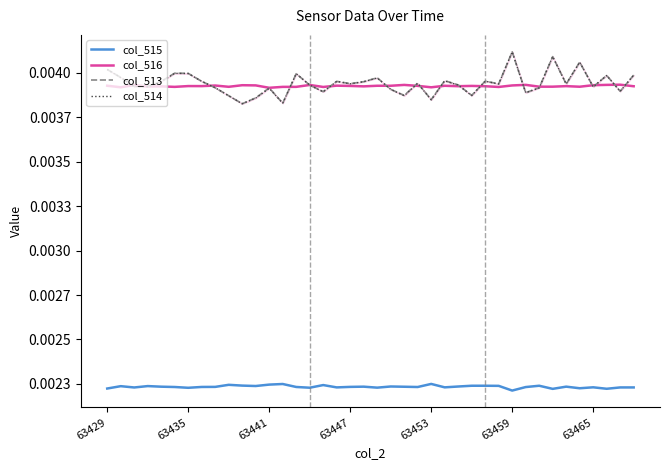

Which category has the highest value in the col_516 series?

38